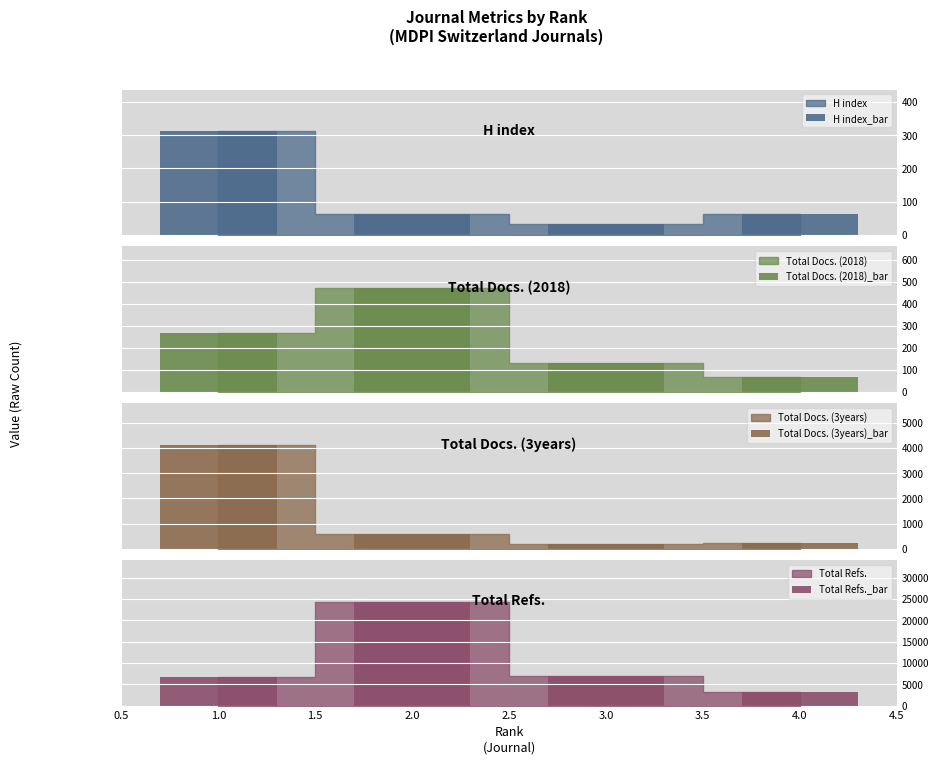

What is the highest value of the H index_bar series?

312